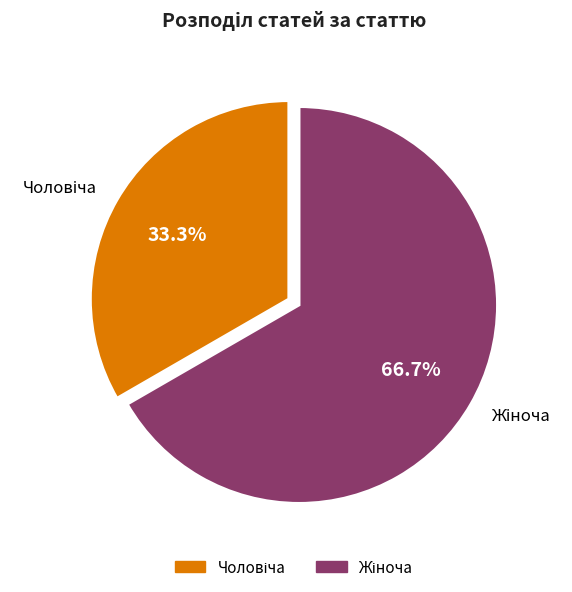

Is there a majority slice in this chart?

Yes